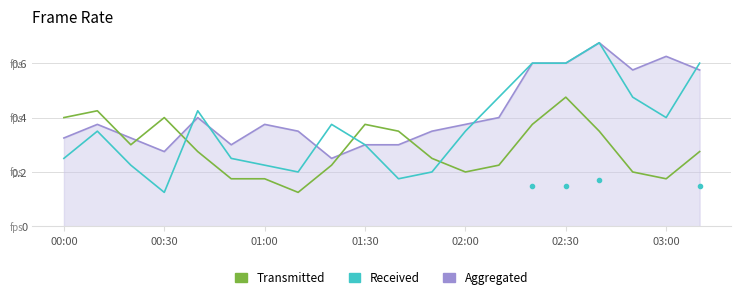

How many intersections are there between Transmitted and Received?

3